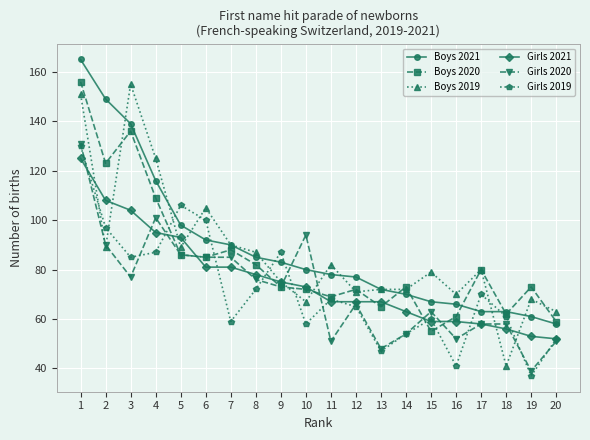

Where does the Boys 2019 series first go above 80?

1